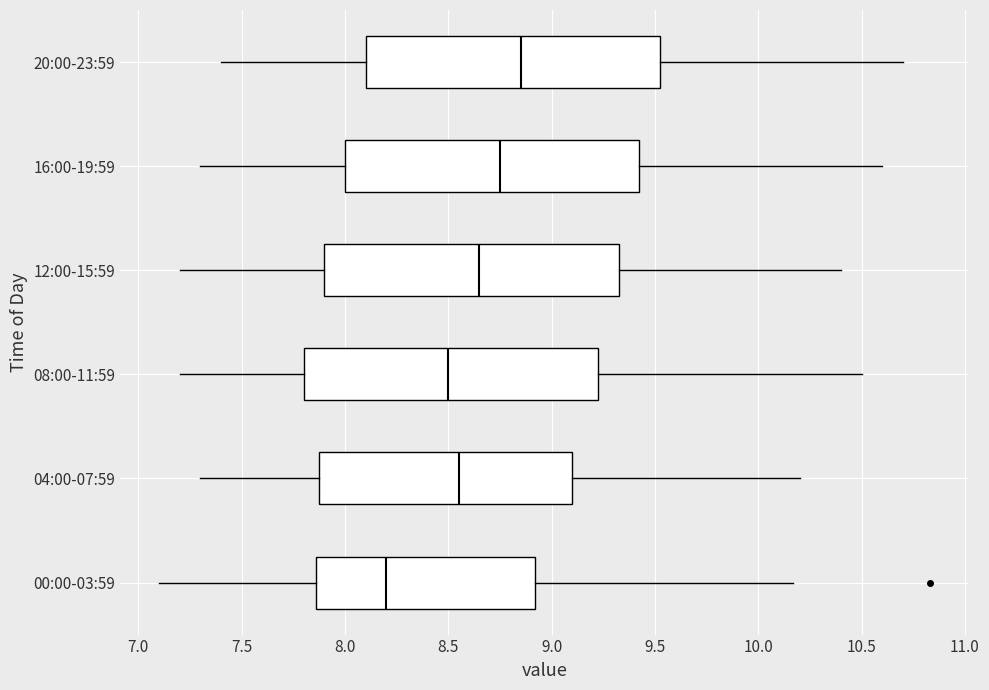

Where is the right edge of the box for 16:00-19:59 on the x-axis? The values are not printed on the chart, so give them approximately, as read against the axis.

9.45